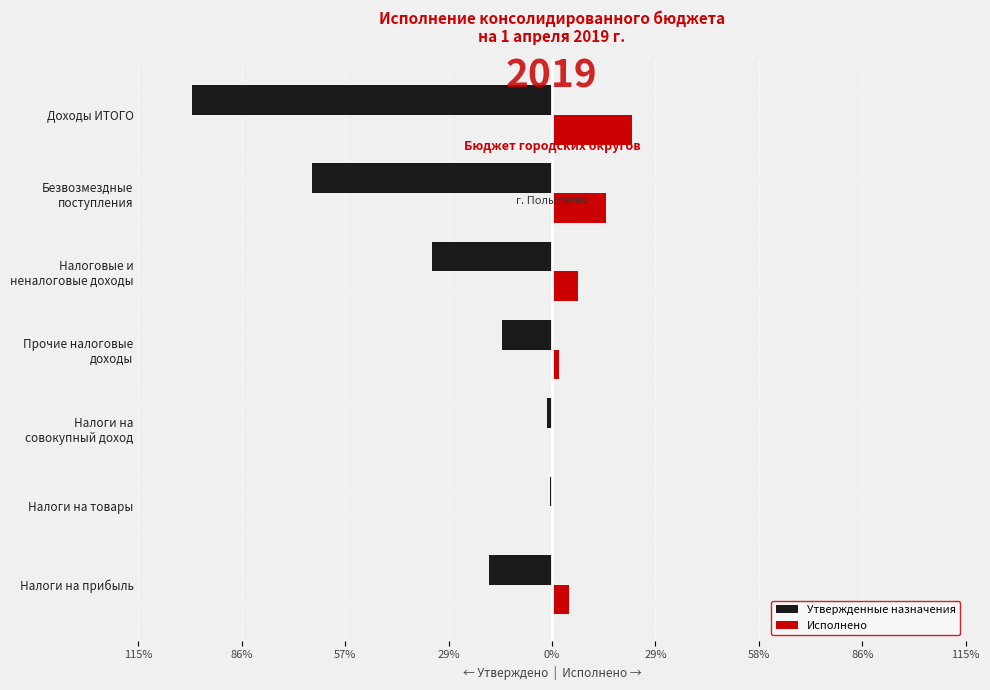

What is the label of the 4th bar from the right?

Прочие налоговые доходы